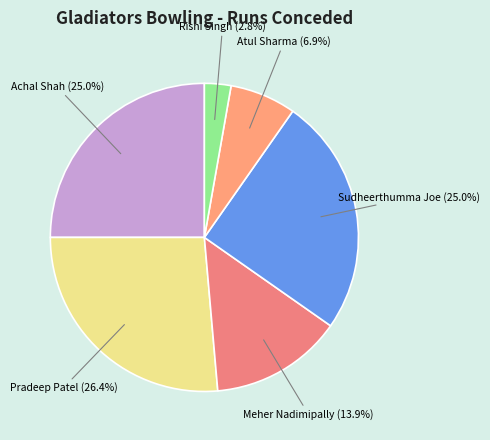

What percentage is NOT represented by Pradeep Patel?

73.6%